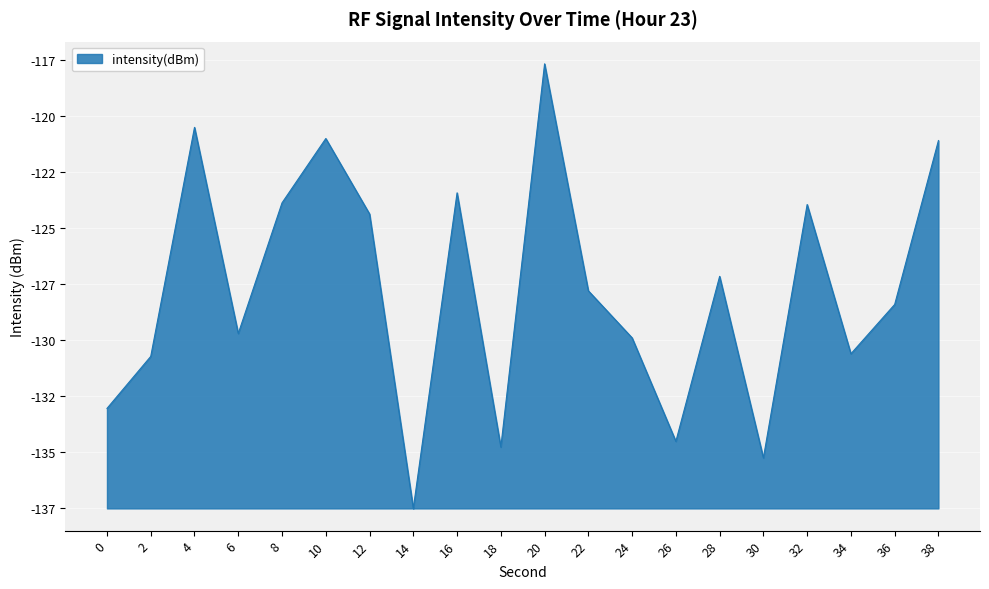

Does the chart display data point markers on the line(s)?

No